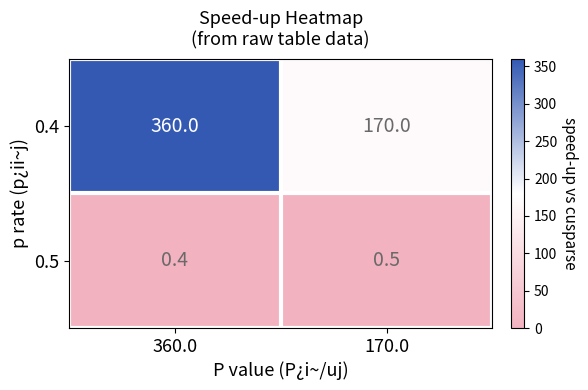

Which series has the largest range (max minus min)?

0.4